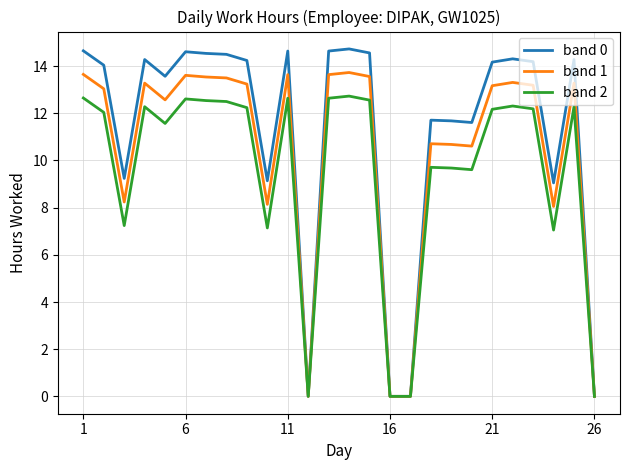

What are all the series names shown in the legend?

band 0, band 1, band 2